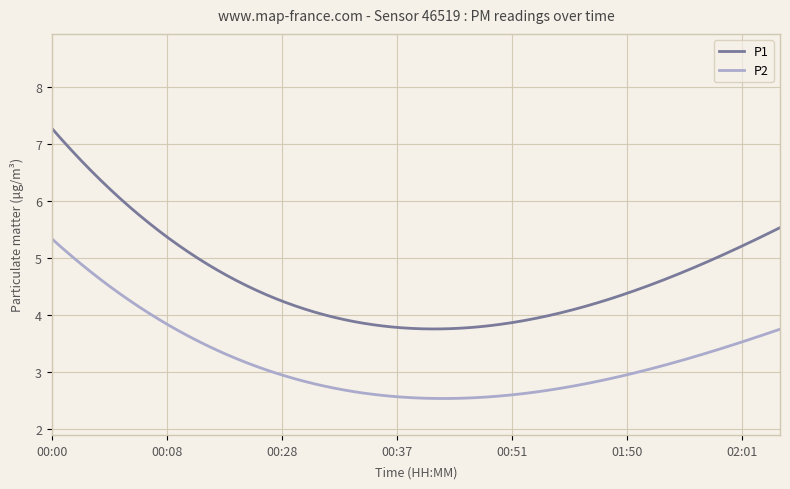

True or false: P1 and P2 cross at least once.

False